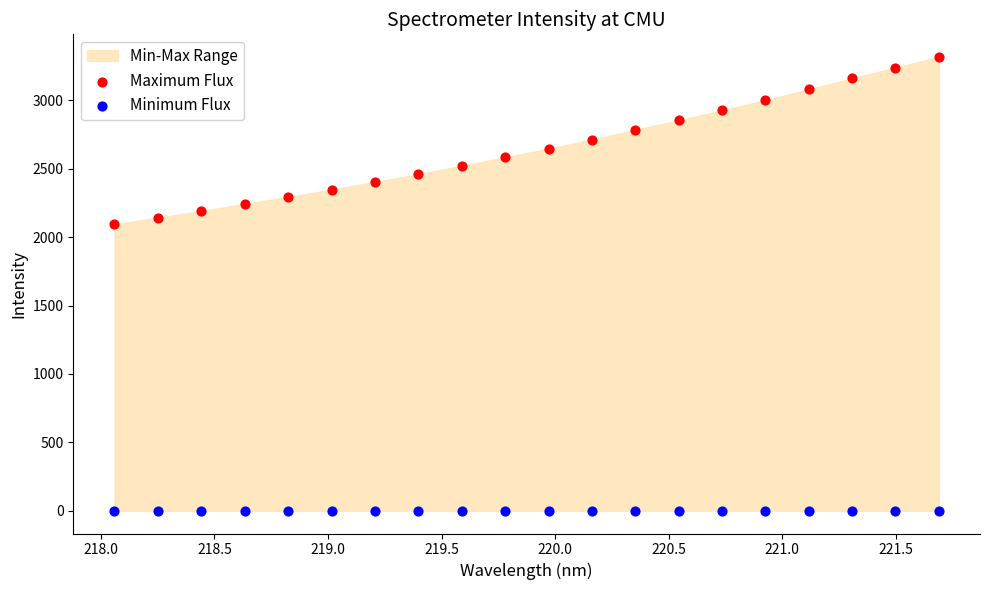

Which series reaches the maximum Y coordinate?

Maximum Flux